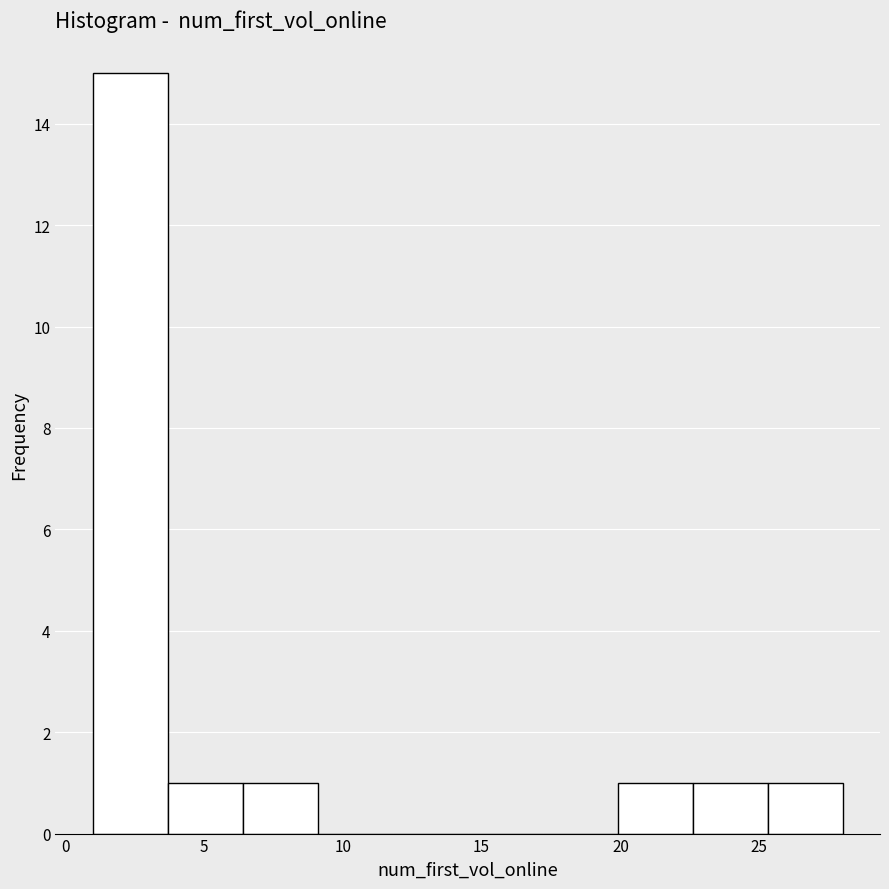

Reading left to right, list every bar in this chart as the range it spans on the x-axis followed by its height. Neither the bar edges nor the heights are printed on the chart, so give them approximately, as read against the axes.

1.0 to 3.7: 15
3.7 to 6.4: 1
6.4 to 9.1: 1
9.1 to 11.8: 0
11.8 to 14.5: 0
14.5 to 17.2: 0
17.2 to 19.9: 0
19.9 to 22.6: 1
22.6 to 25.3: 1
25.3 to 28.0: 1